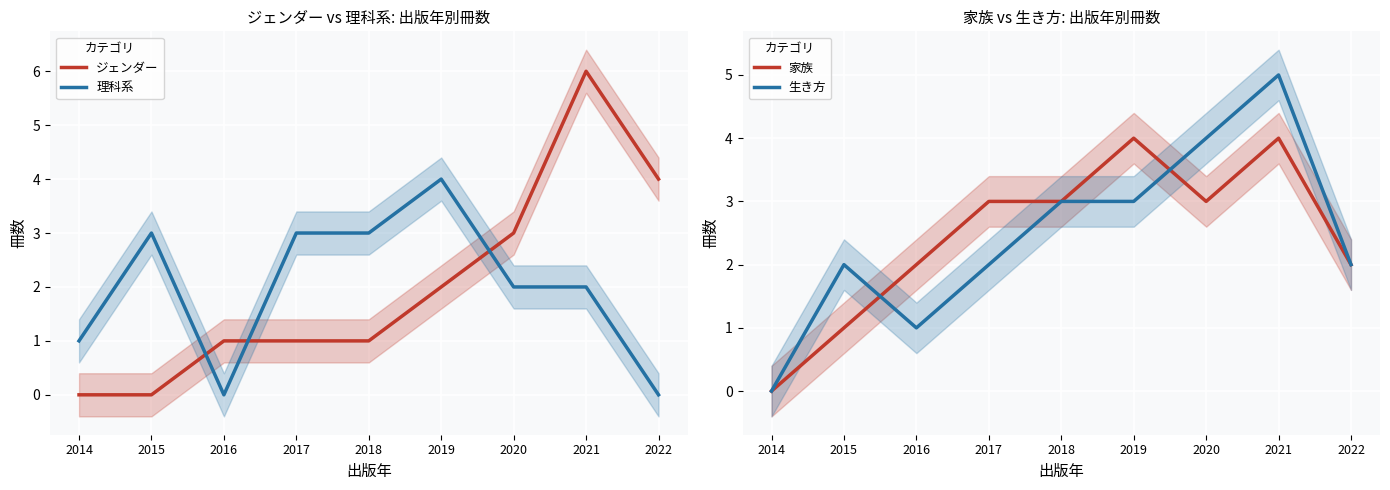

How many intersections are there between 家族 and 生き方?

2